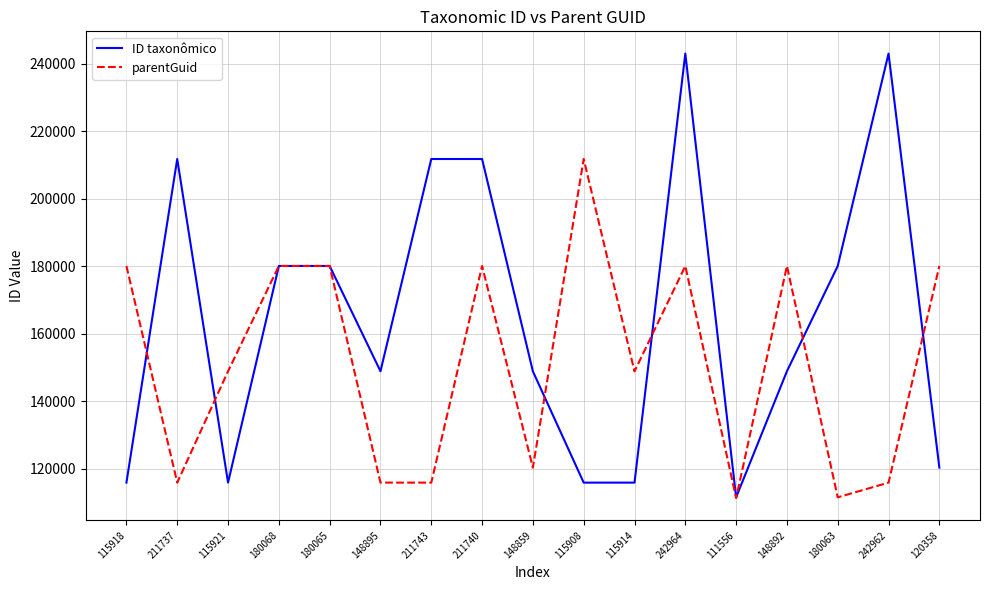

Count the number of categories in the chart.

17